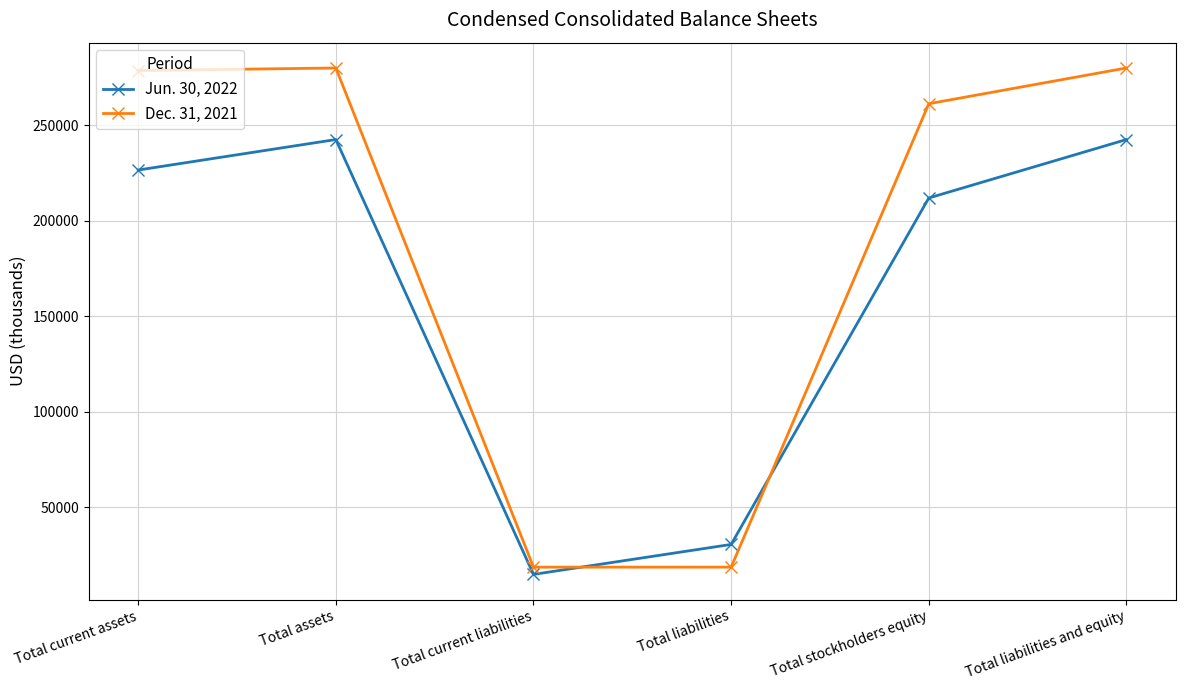

Where is Dec. 31, 2021 nearest to the value 149364?

Total stockholders equity